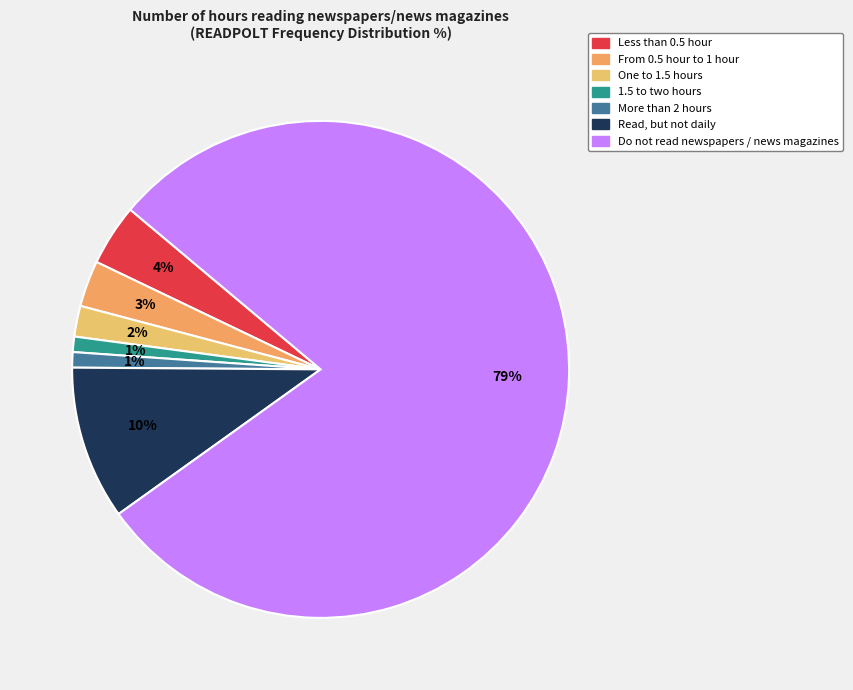

Which category accounts for the majority?

Do not read newspapers / news magazines